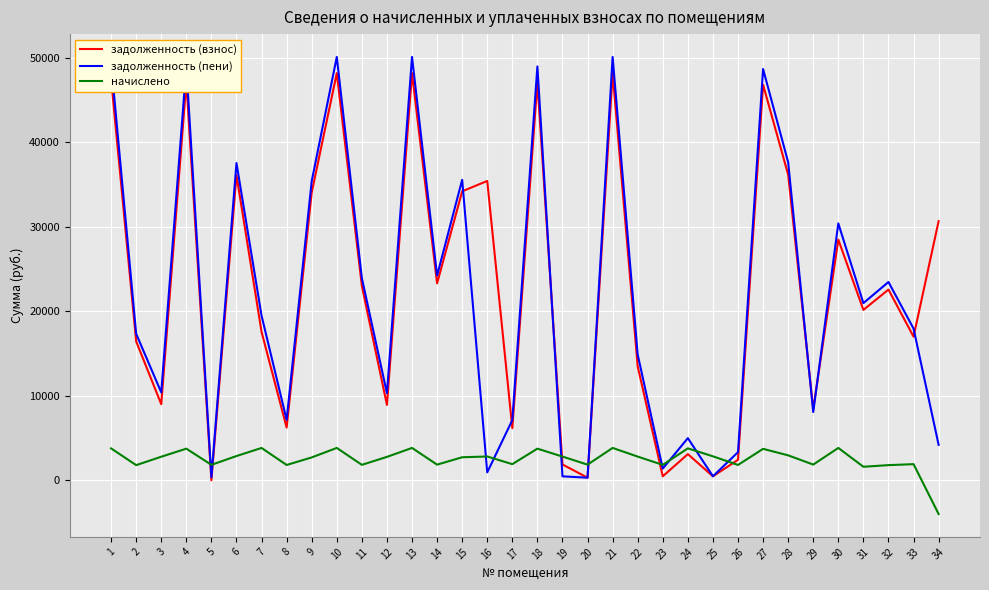

What is the sum of all начислено values?

85689.2